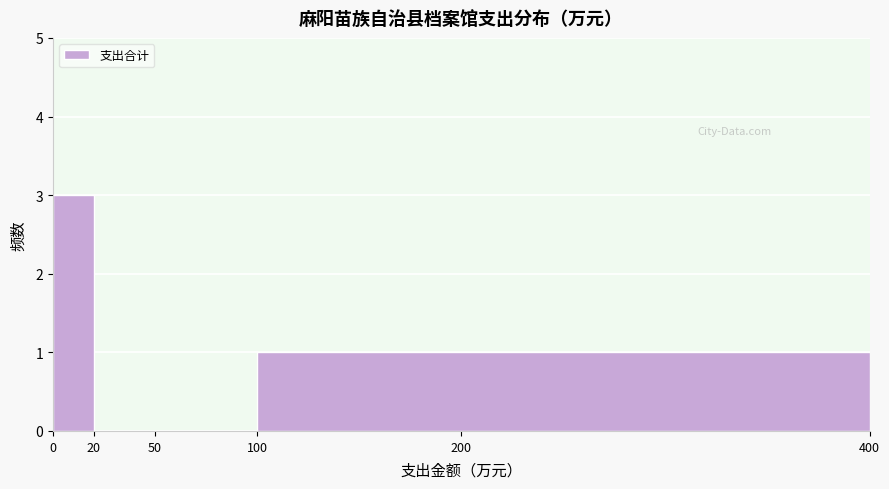

Over which range of the x-axis is the bar tallest?

0 to 20